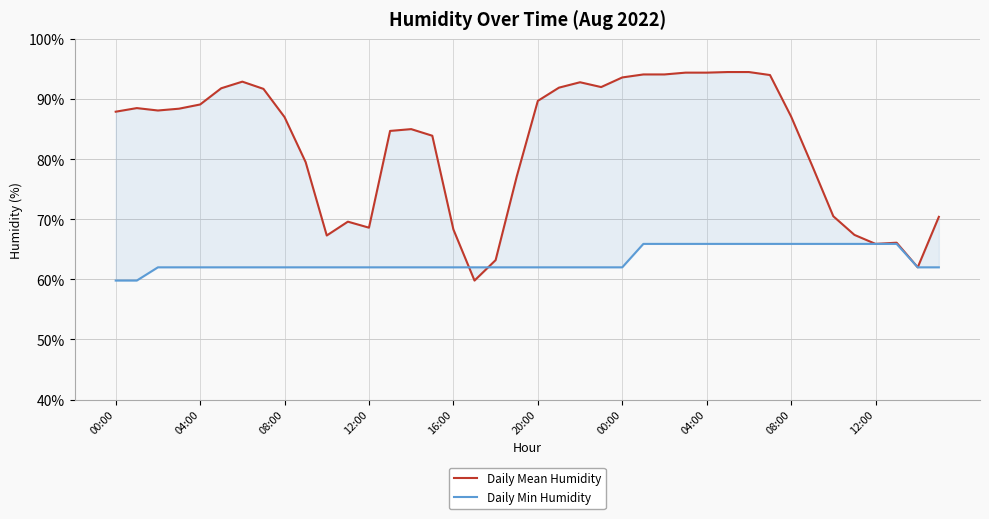

At which category is the sum across all series the highest?

29